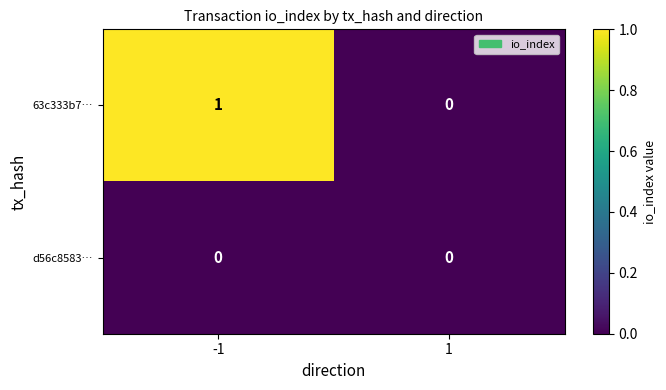

Reading left to right, what are all the values shown in this chart?

63c333b7…: 1	0
d56c8583…: 0	0